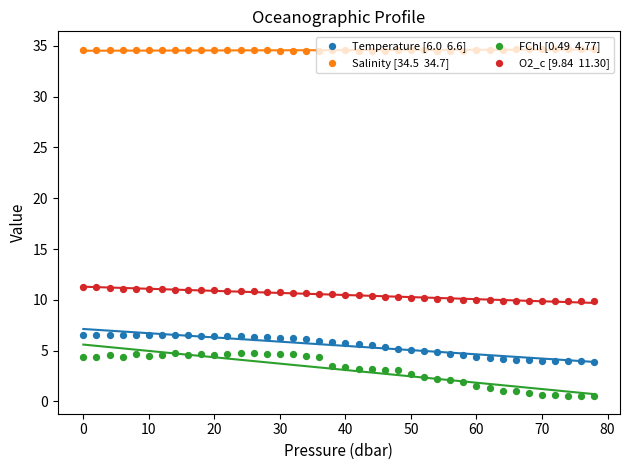

Which series has the widest spread of Y values?

FChl [0.49  4.77]